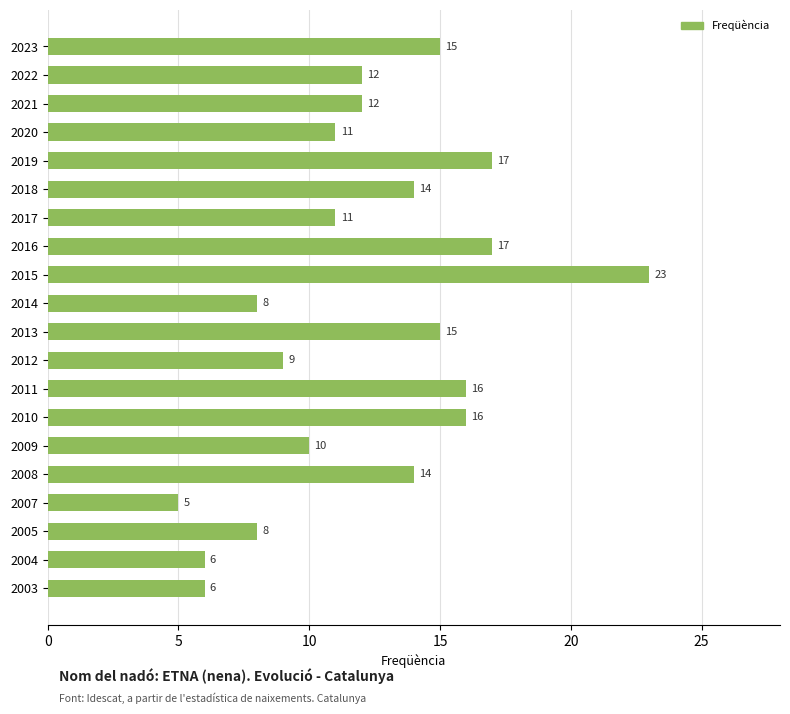

What is the minimum value shown in the chart?

5